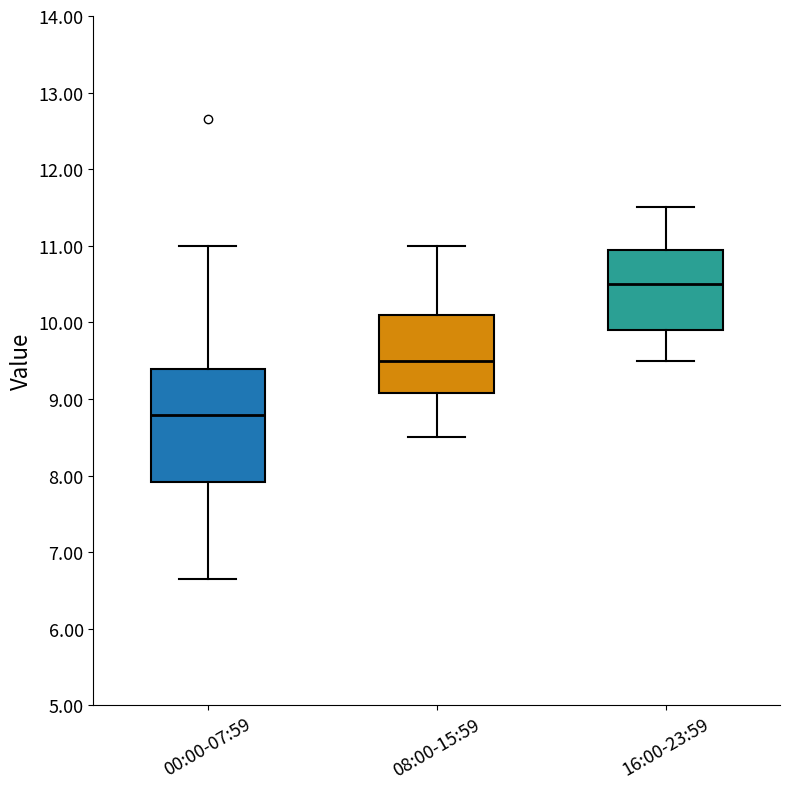

Reading left to right, transcribe this box plot: for each box, give where its median line is, the range the box spans, and where its two whiskers end, as read against the y-axis. The values are not printed on the chart, so give them approximately, as read against the axis.

00:00-07:59: median 8.8, box 7.9 to 9.4, whiskers 6.7 to 11.0
08:00-15:59: median 9.5, box 9.1 to 10.1, whiskers 8.5 to 11.0
16:00-23:59: median 10.5, box 9.9 to 11.0, whiskers 9.5 to 11.5